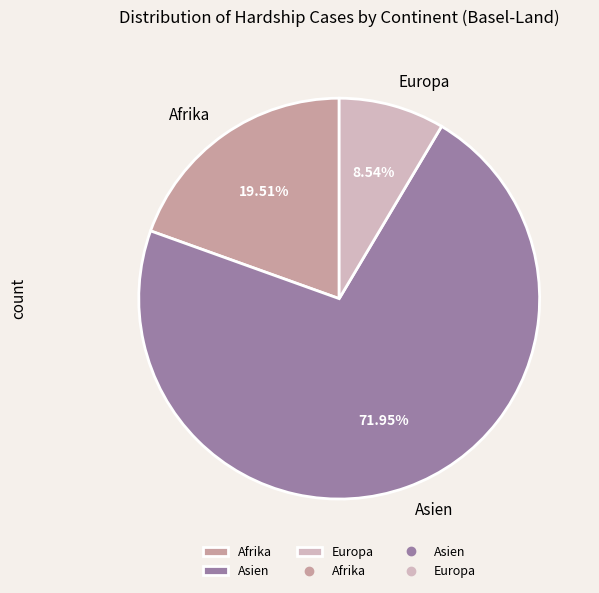

Does Asien represent more than half of the total?

Yes